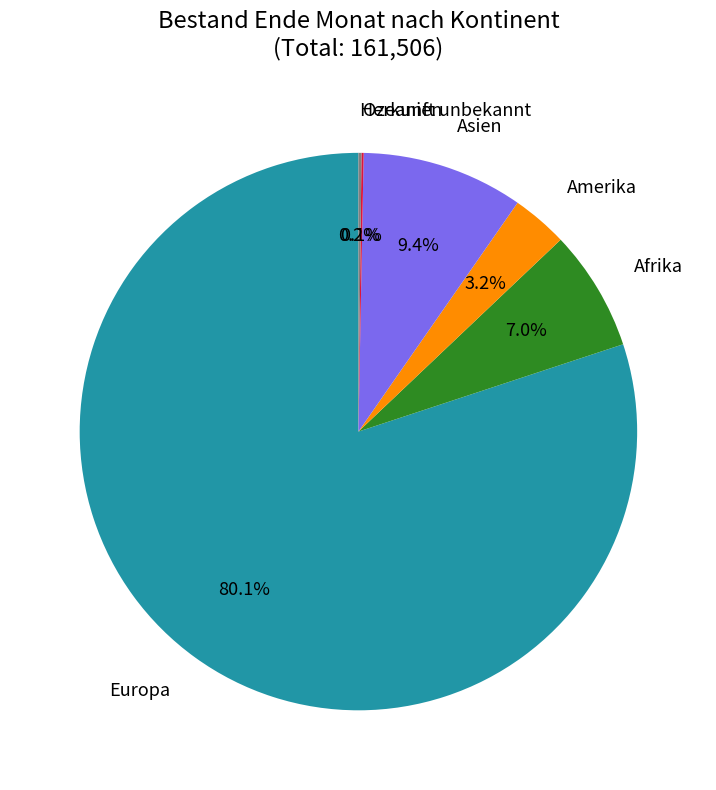

Does any single category account for the majority?

Yes